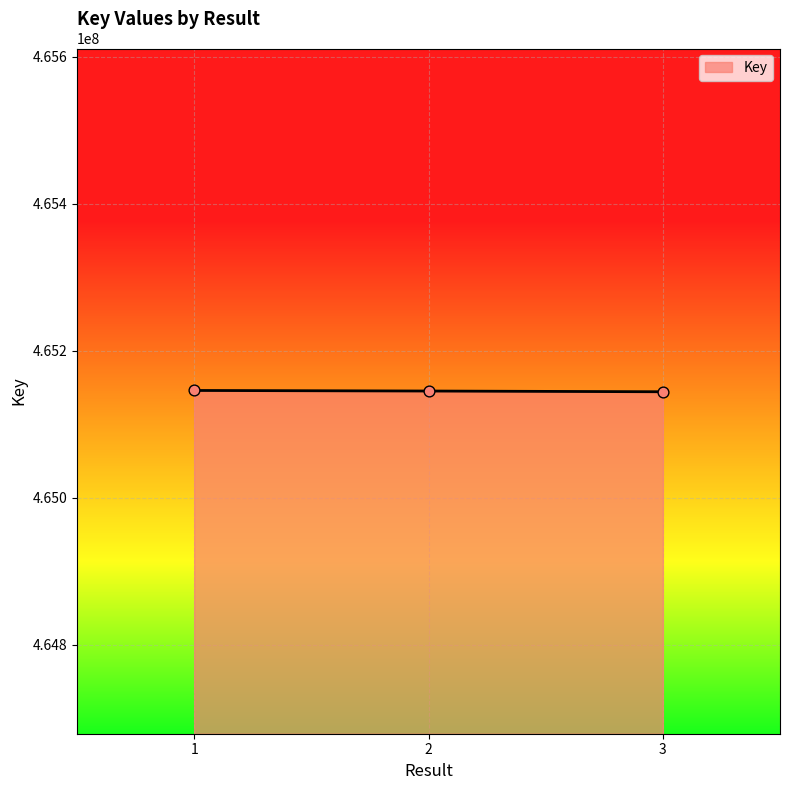

Approximately how many times larger is the value at 2 compared to 3?

1.0